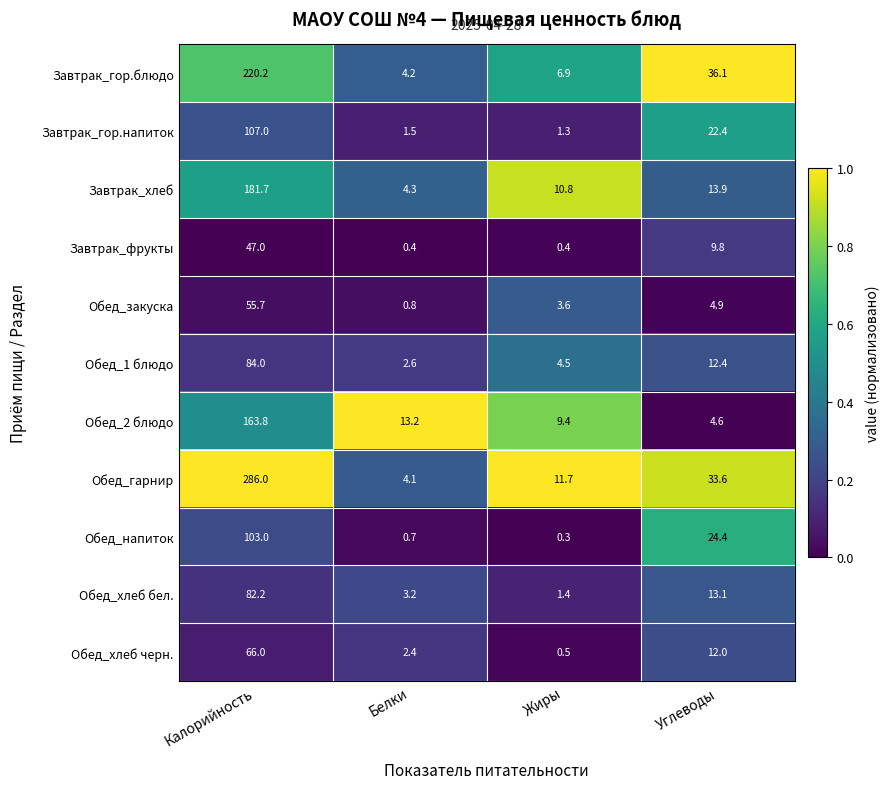

What is the sum of all Обед_напиток values?

128.4